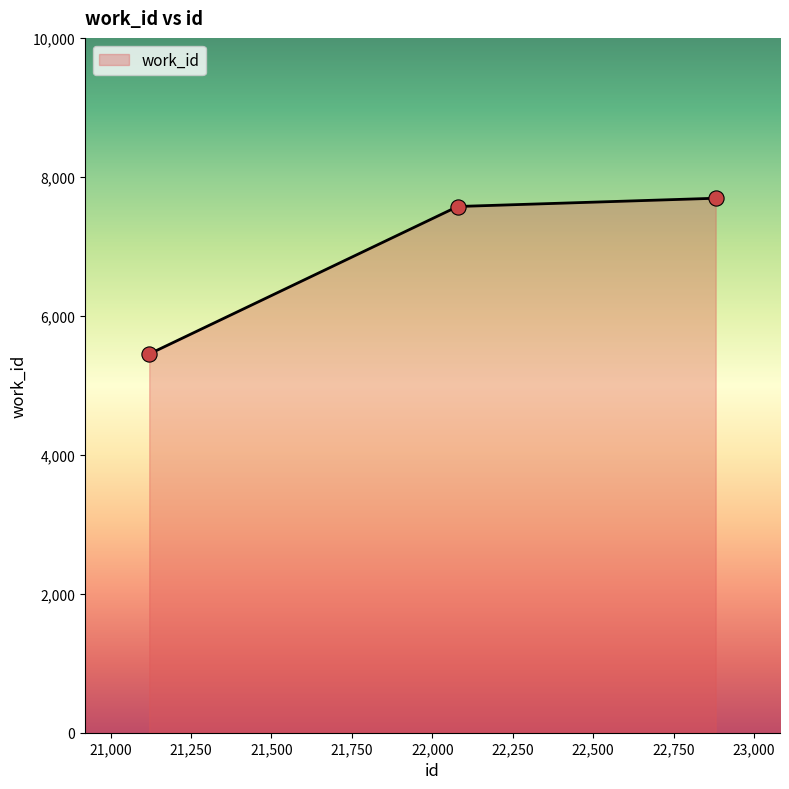

Approximately how many times larger is the value at 22881 compared to 21120?

1.4